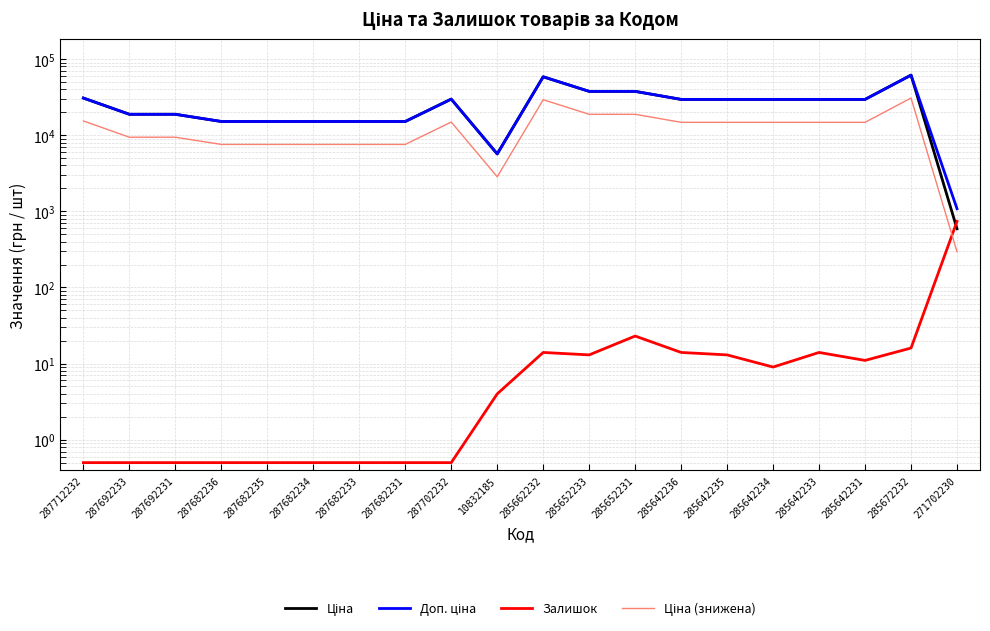

What is the maximum value for Доп. ціна?

61434.3